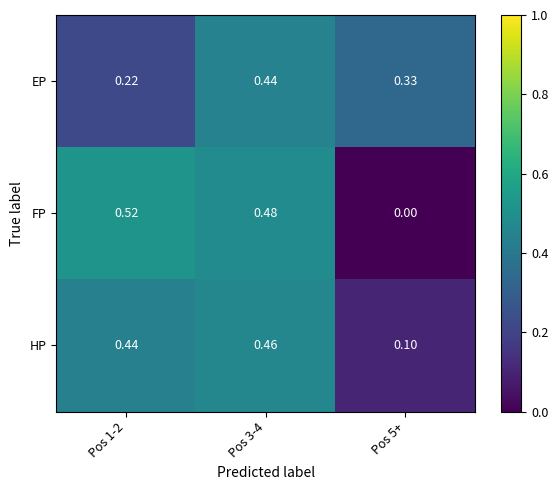

List the series in order of their peak value, lowest first.

EP, HP, FP